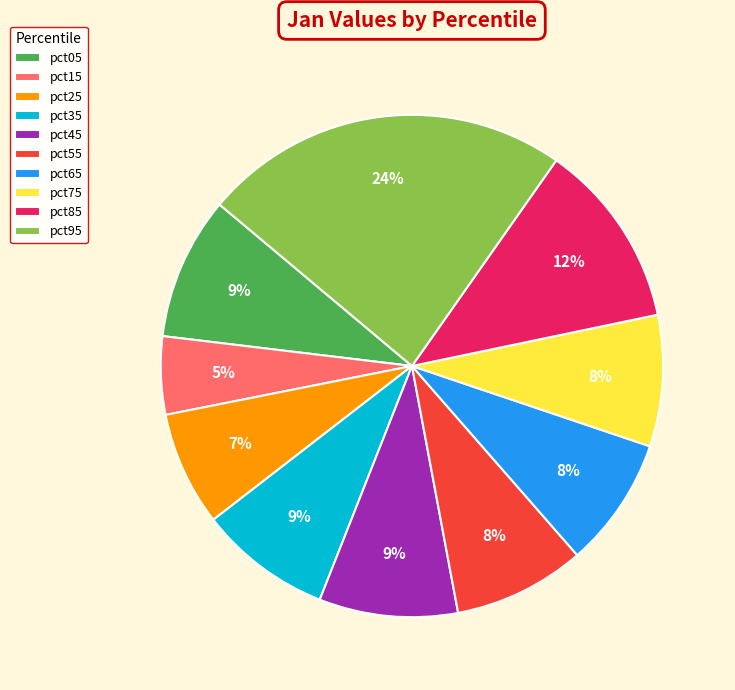

Does any single category account for the majority?

No